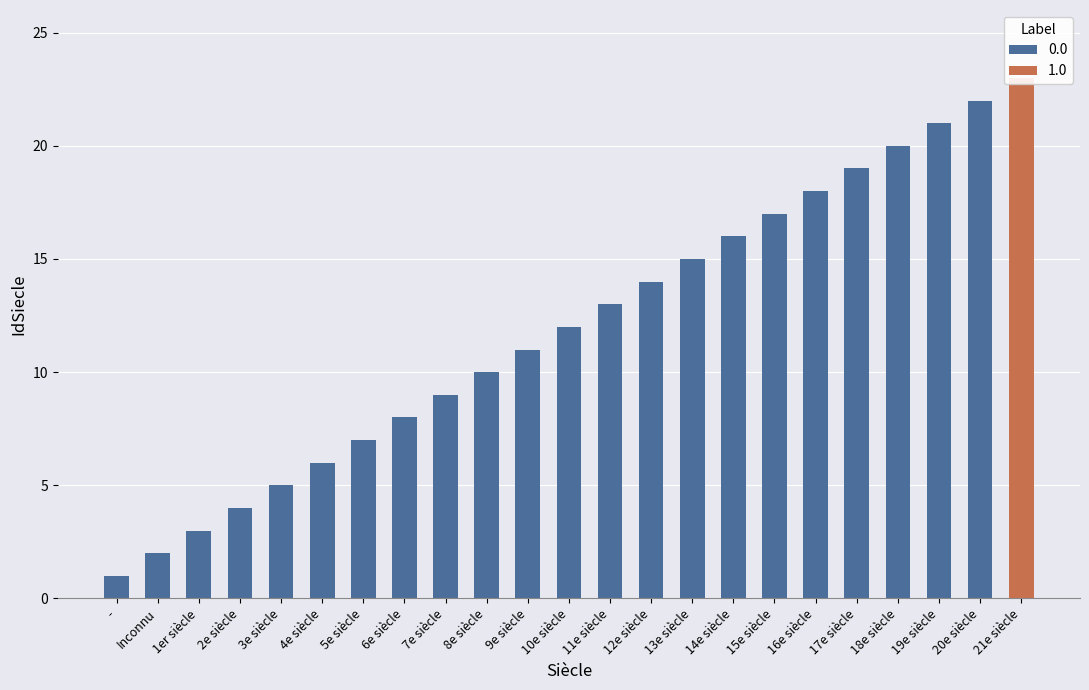

Which label corresponds to the smallest value in the chart?

-